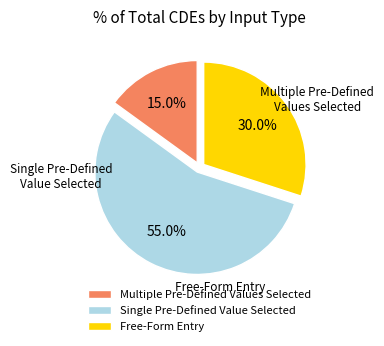

What is the largest slice in the pie chart?

Single Pre-Defined Value Selected